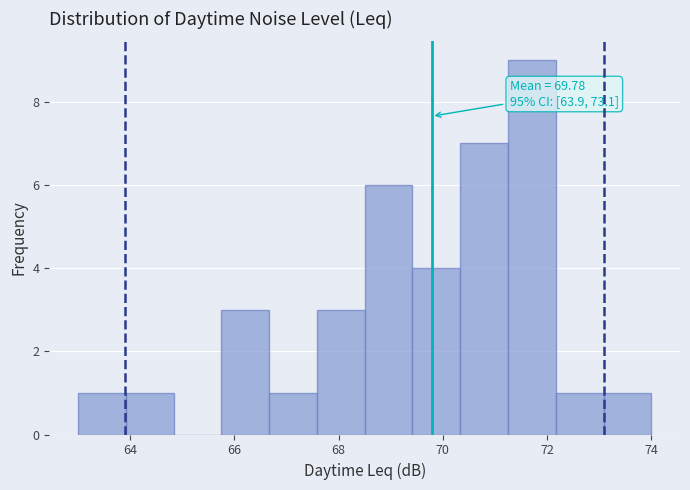

Which range on the x-axis has the tallest bar?

71.2 to 72.2